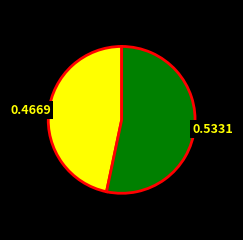

Is there any slice that represents more than half of the pie?

Yes